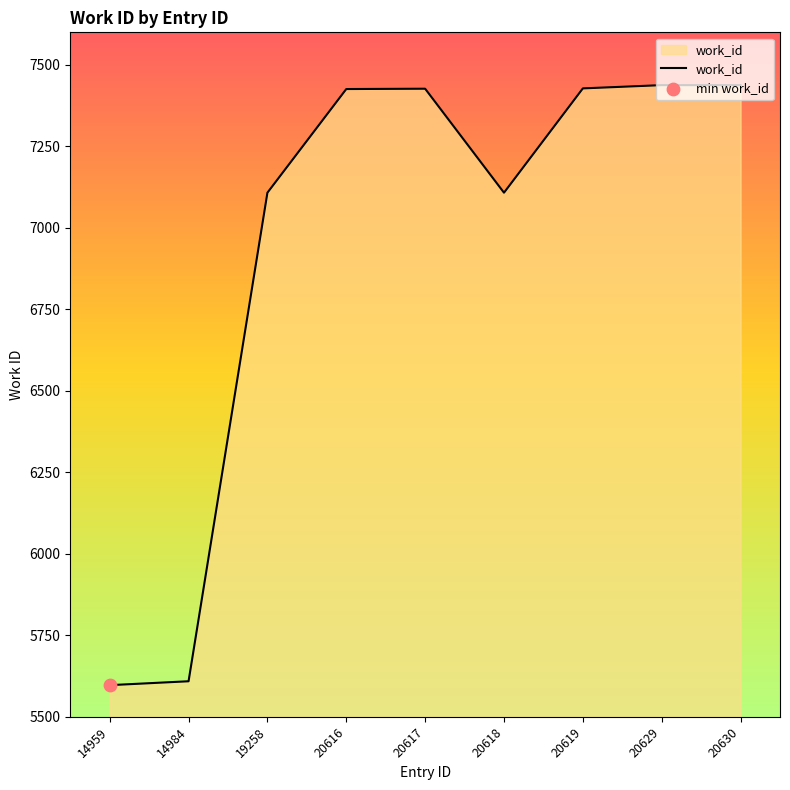

Which has a higher value, 19258 or 20616?

20616